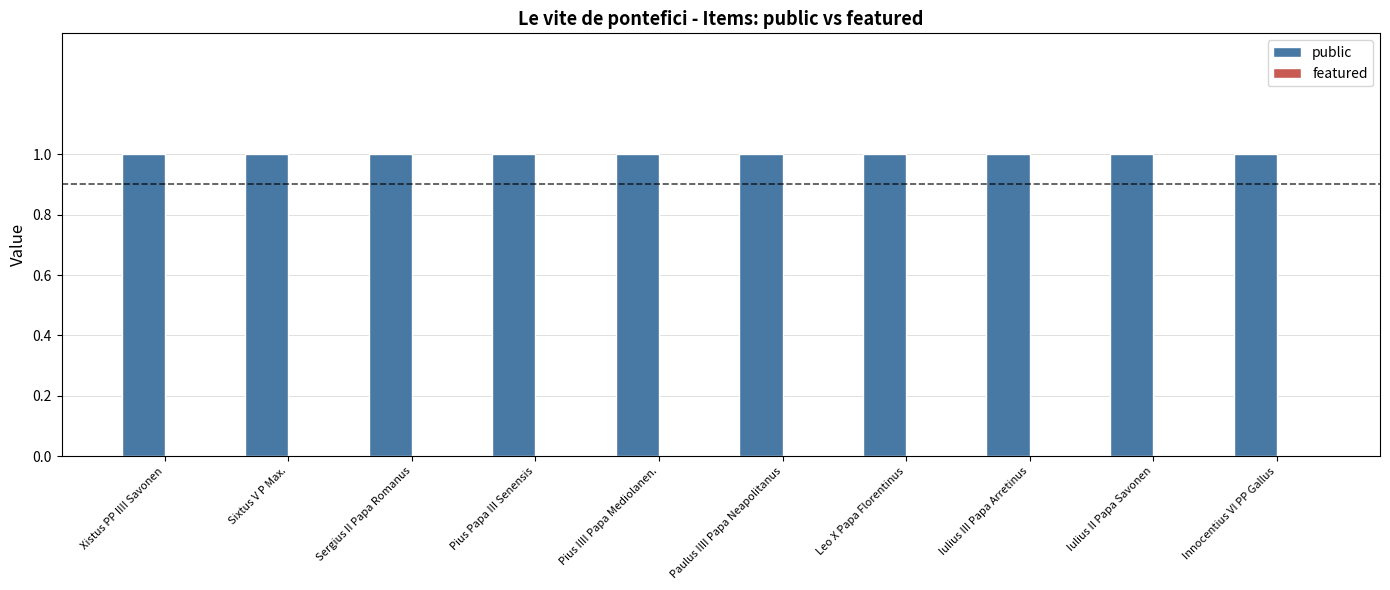

Rank the series by their average value, from highest to lowest.

public, featured